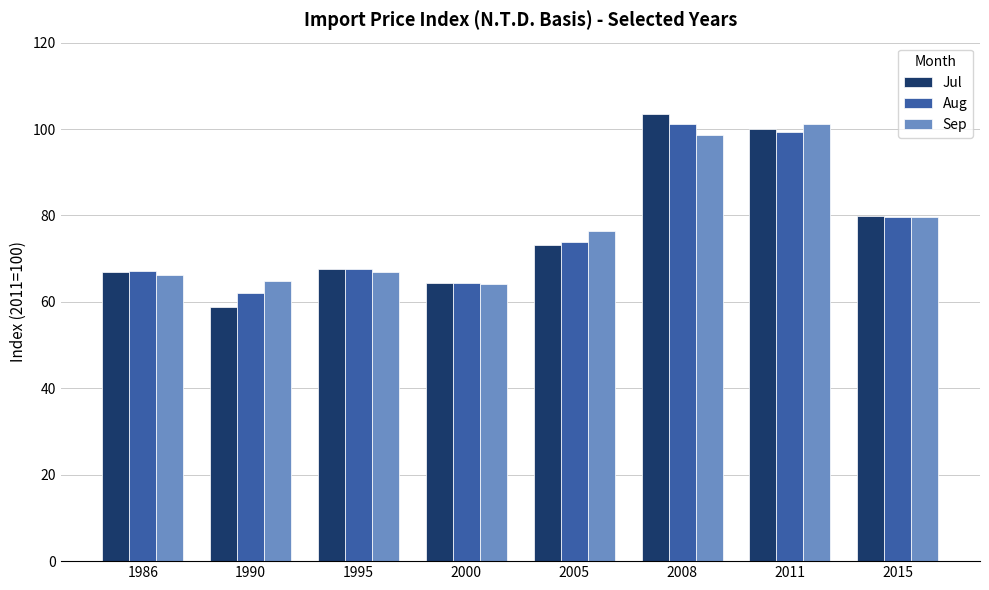

Is the value of Sep at 2008 greater than the value of Aug at 2015?

Yes